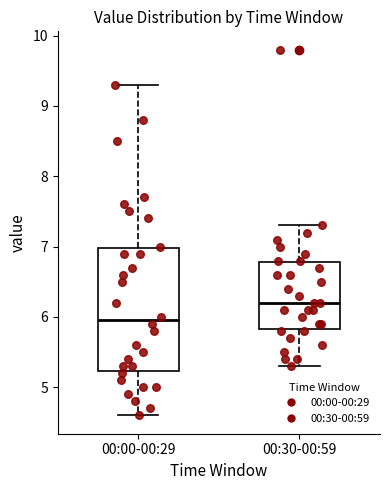

Which box's median line is the highest?

00:30-00:59